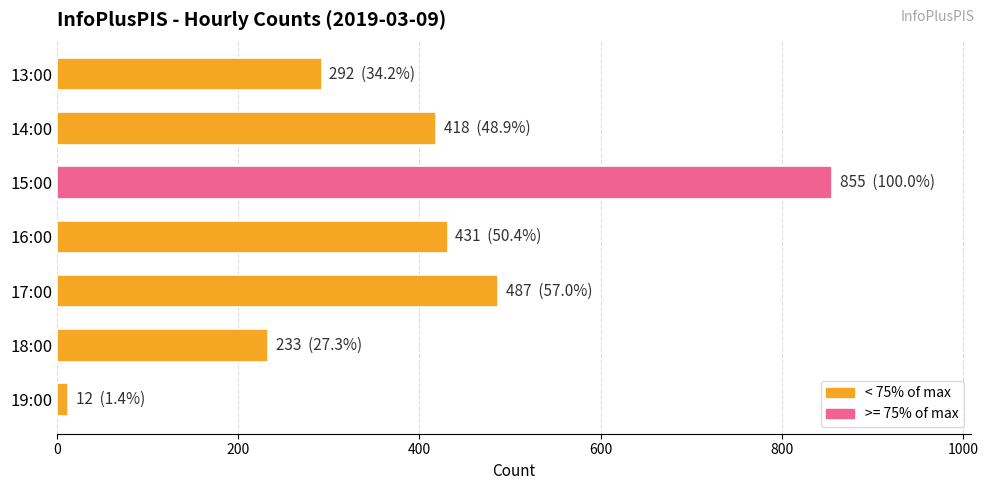

Which category has the lowest value across all series?

19:00